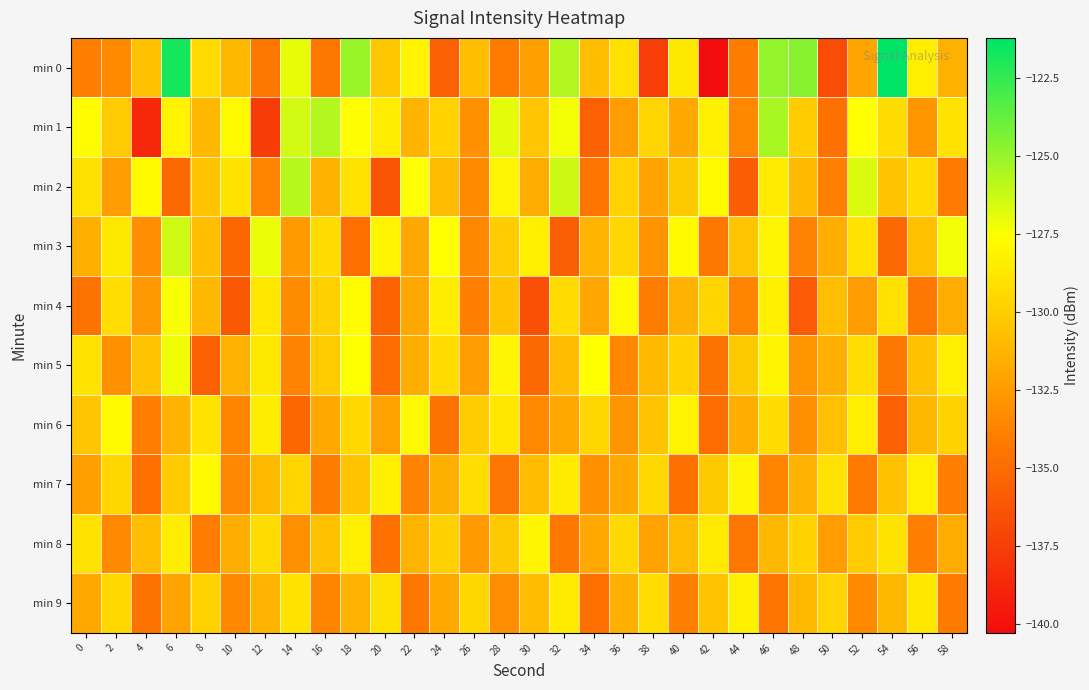

What is the total value across all series at 18?

-1291.6